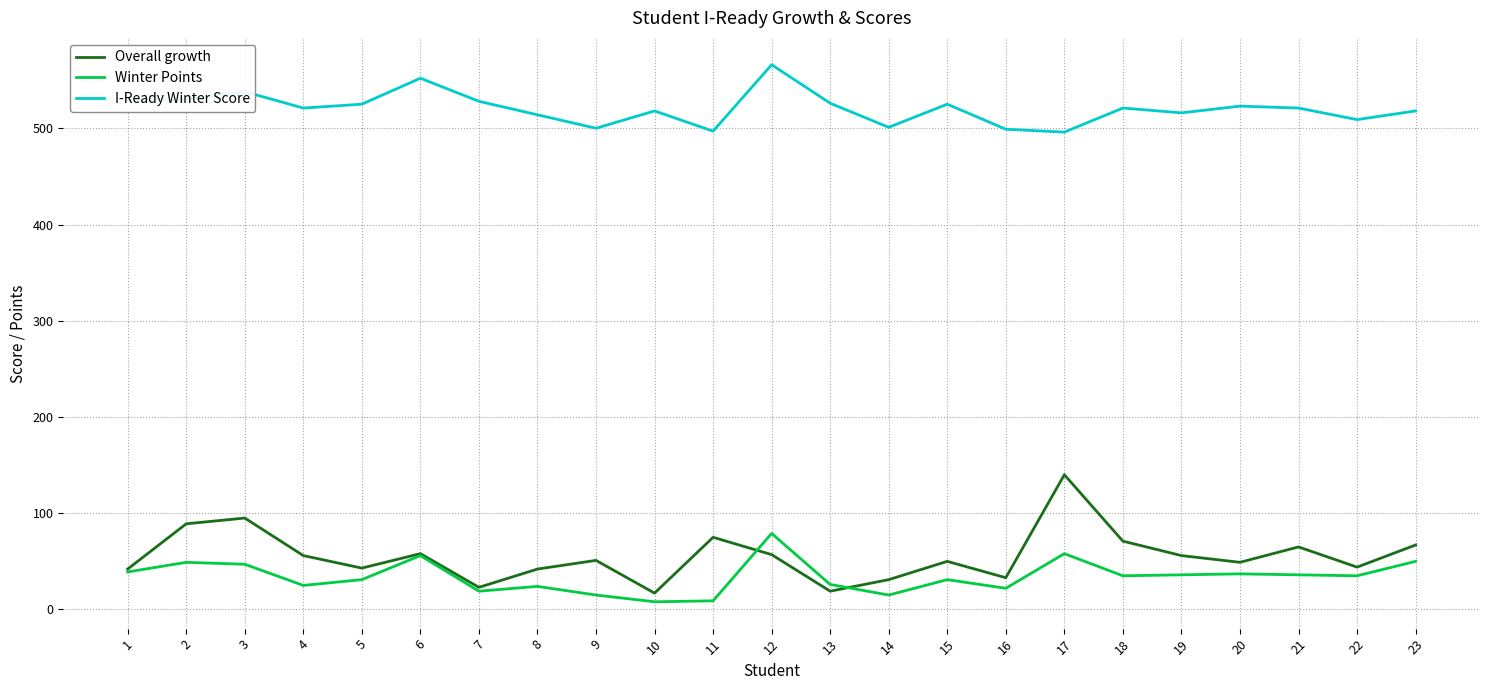

Is the value of Winter Points at 14 greater than the value of I-Ready Winter Score at 1?

No